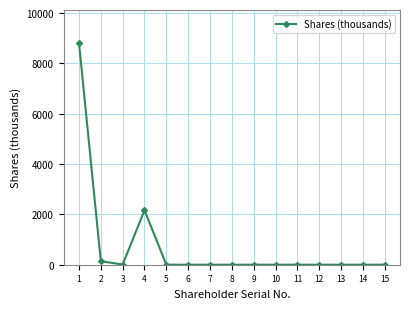

Is it true that the value at 1 is 2623.0?

False